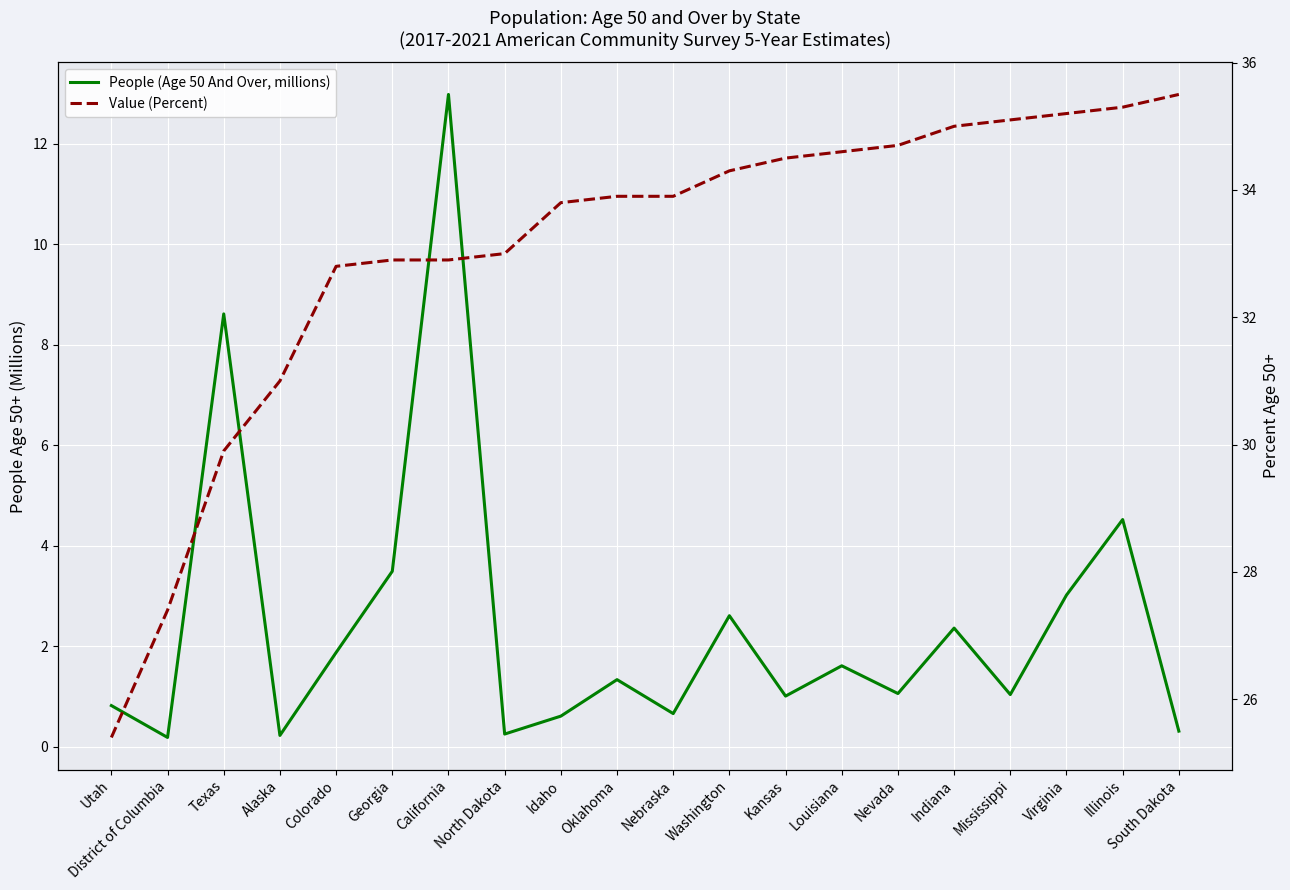

Which series has the largest range (max minus min)?

People (Age 50 And Over, millions)